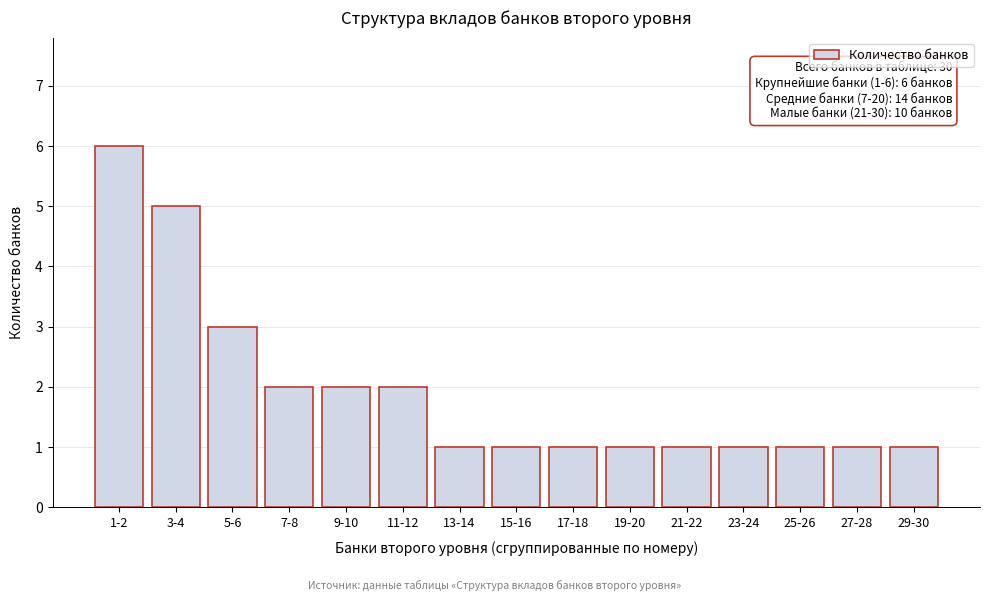

Reading left to right, what are all the values shown in this chart?

1-2=6	3-4=5	5-6=3	7-8=2	9-10=2	11-12=2	13-14=1	15-16=1	17-18=1	19-20=1	21-22=1	23-24=1	25-26=1	27-28=1	29-30=1